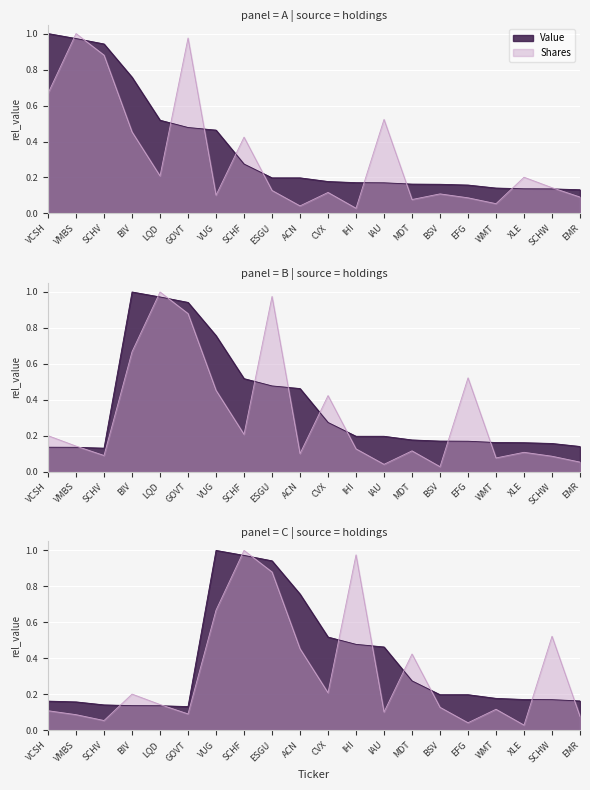

Reading left to right, what are all the values shown in this chart?

Value: 1.0	1.0	0.9	0.8	0.5	0.5	0.5	0.3	0.2	0.2	0.2	0.2	0.2	0.2	0.2	0.2	0.1	0.1	0.1	0.1
Shares: 0.7	1.0	0.9	0.5	0.2	1.0	0.1	0.4	0.1	0.0	0.1	0.0	0.5	0.1	0.1	0.1	0.1	0.2	0.1	0.1